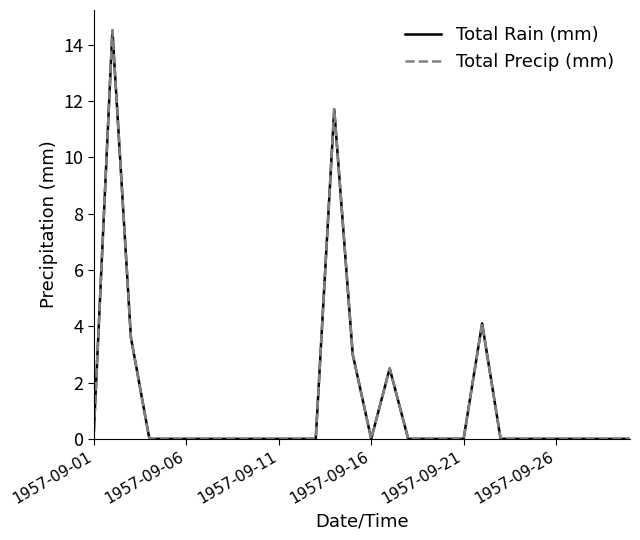

Does the chart display data point markers on the line(s)?

No